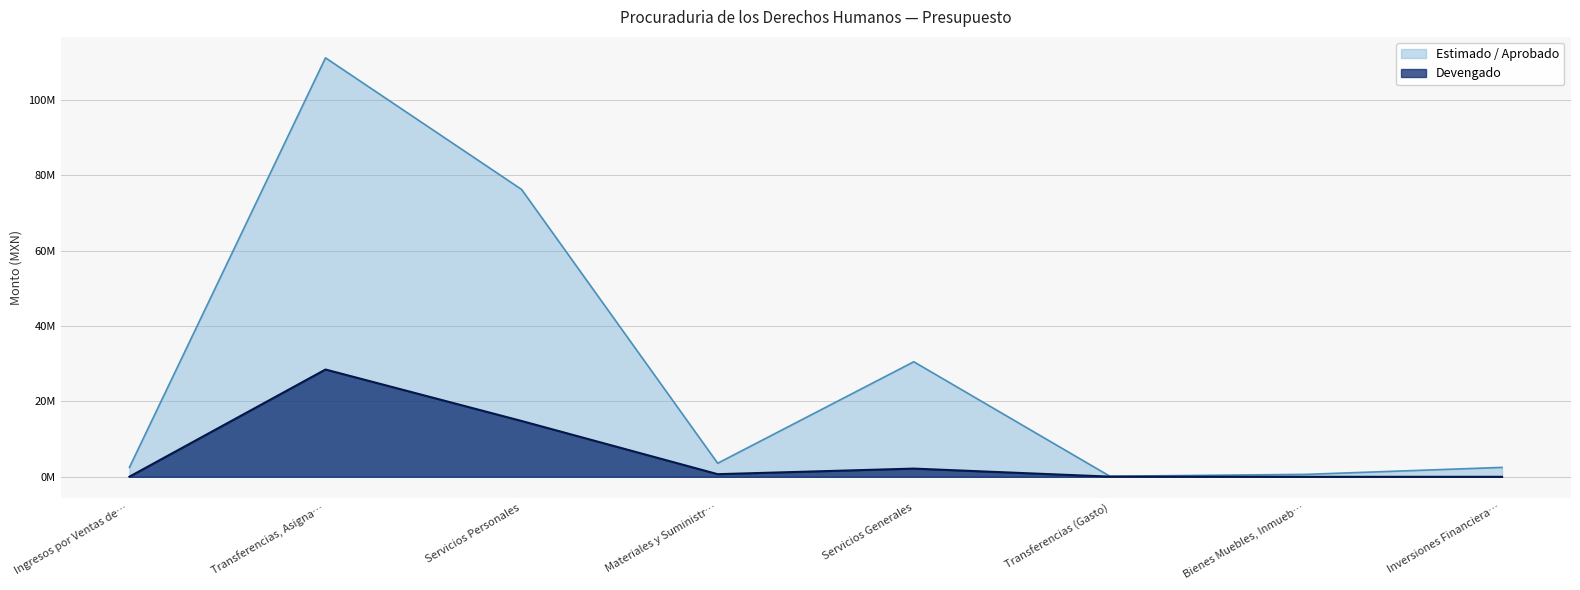

Between Transferencias, Asigna… and Servicios Personales, which series saw the biggest shift?

Estimado / Aprobado